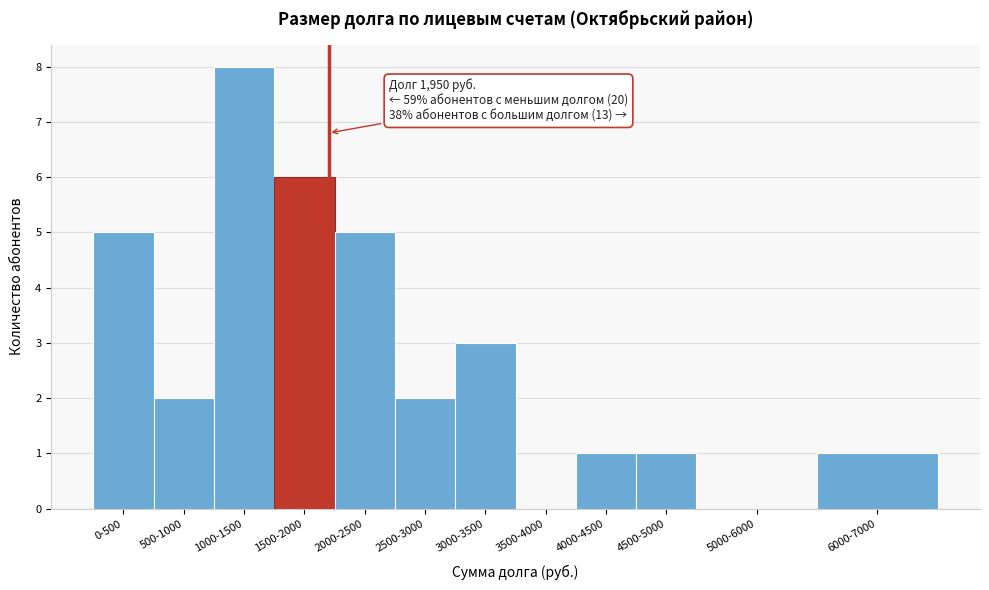

Reading right to left, transcribe all the data shown in this chart.

6000-7000=1	5000-6000=0	4500-5000=1	4000-4500=1	3500-4000=0	3000-3500=3	2500-3000=2	2000-2500=5	1500-2000=6	1000-1500=8	500-1000=2	0-500=5